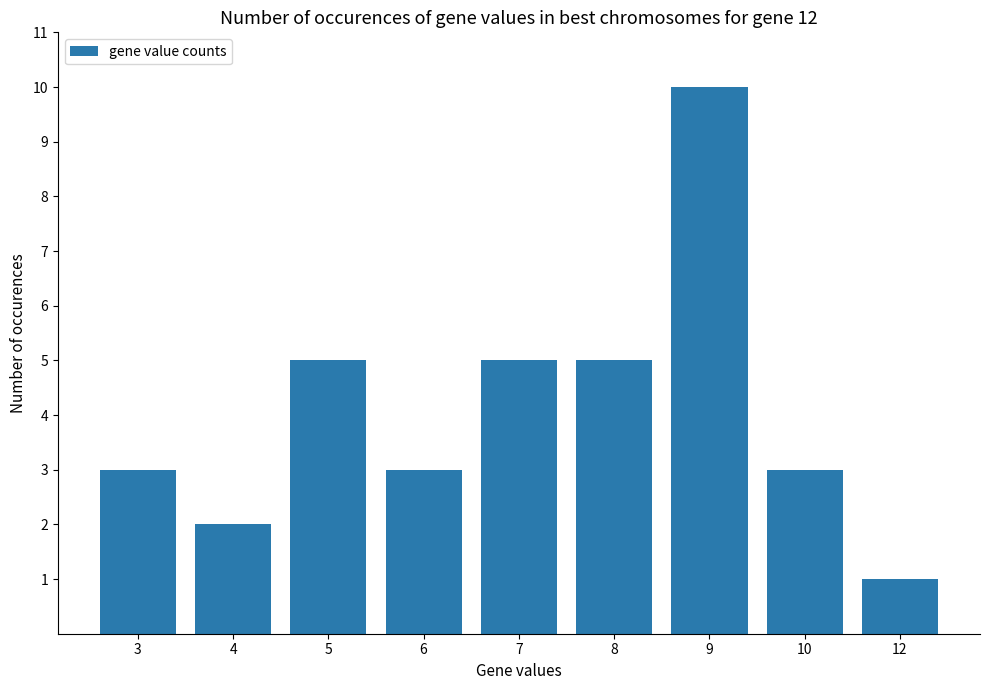

Read the value at 6.

3